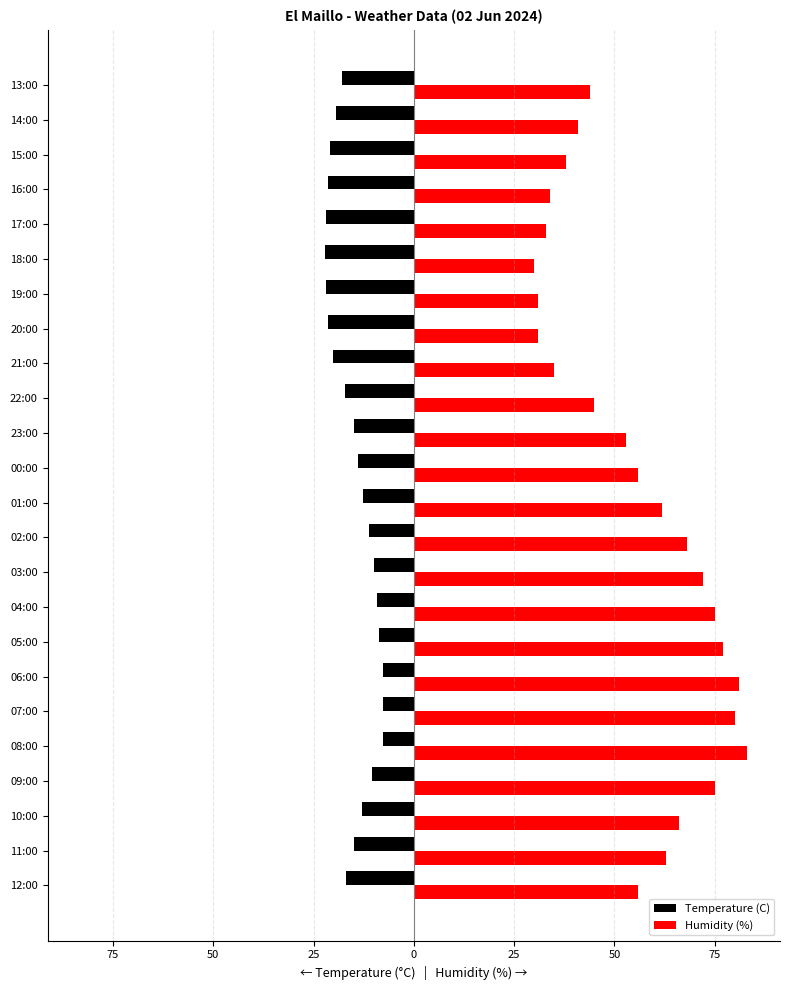

What are all the series names shown in the legend?

Temperature (C), Humidity (%)